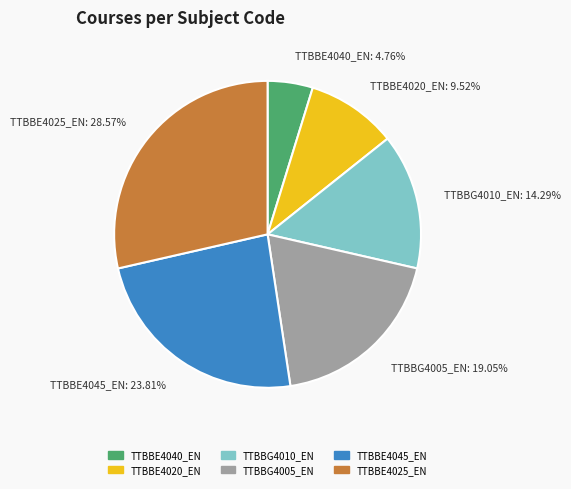

Which has a higher value, TTBBG4010_EN: 14.29% or TTBBE4020_EN: 9.52%?

TTBBG4010_EN: 14.29%